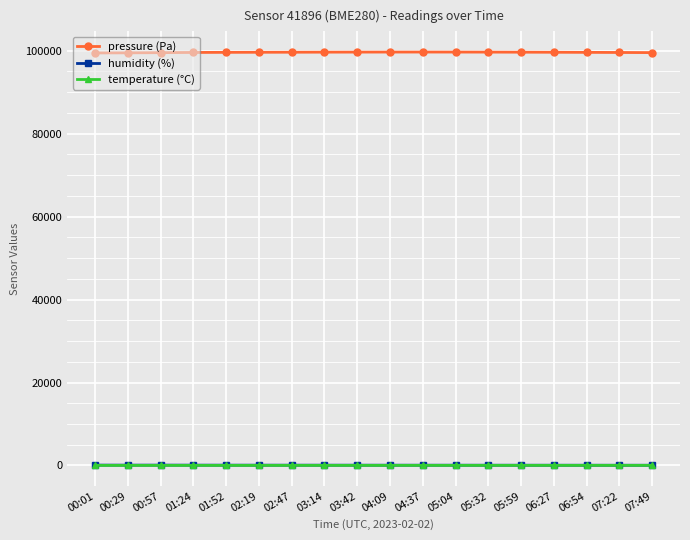

What is the label of the 9th point from the left?

03:42